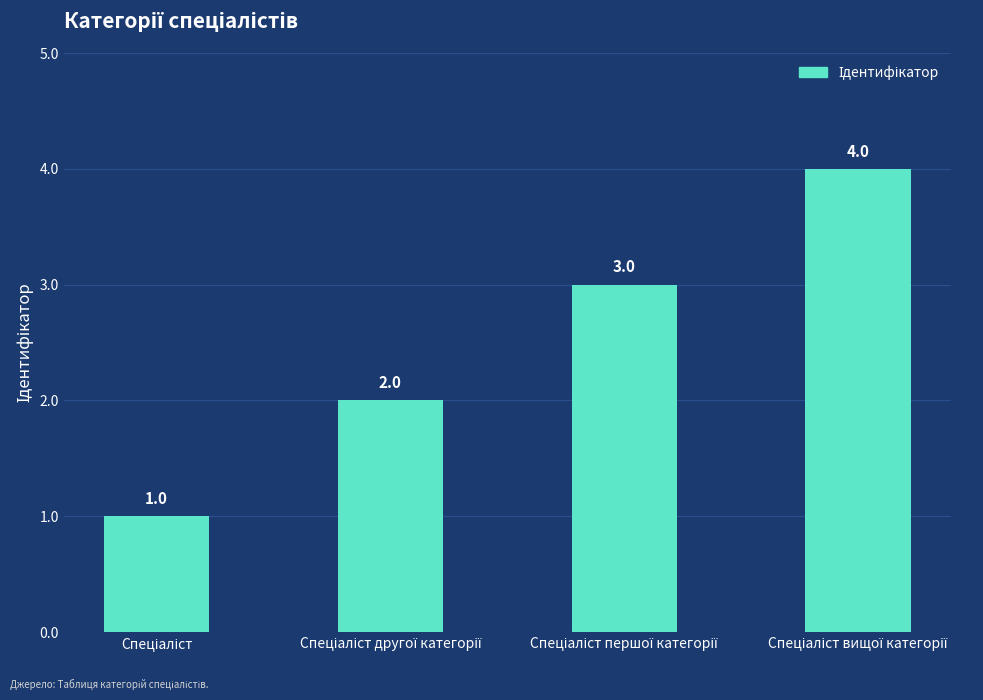

What is the sum of all values?

10